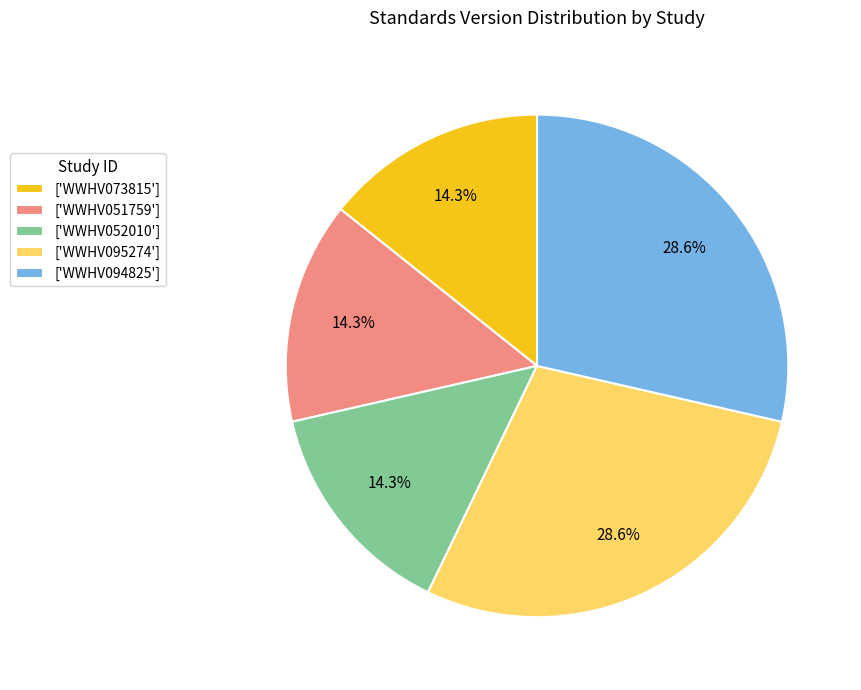

Does ['WWHV051759'] represent more than half of the total?

No